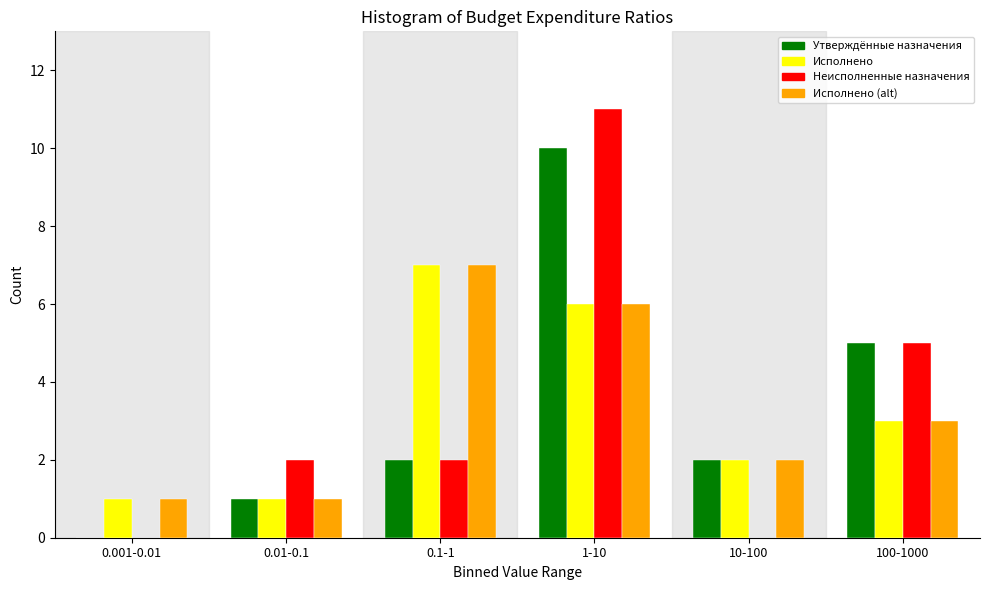

What is the greatest value displayed?

11